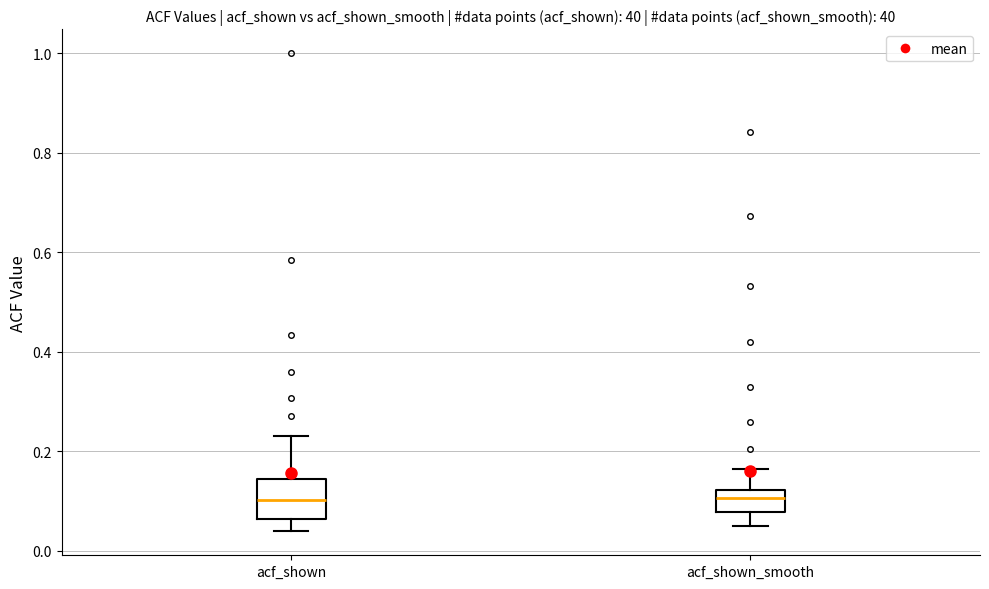

Which box is the tallest, from its lower edge to its upper edge?

acf_shown